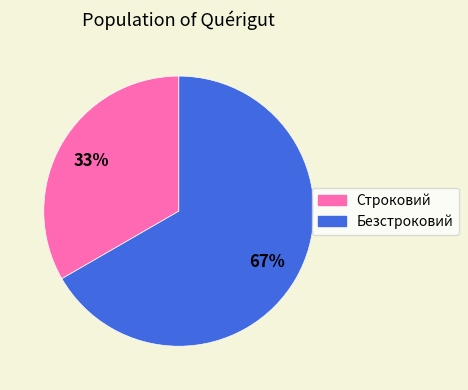

Which slice represents more than half of the pie?

Безстроковий